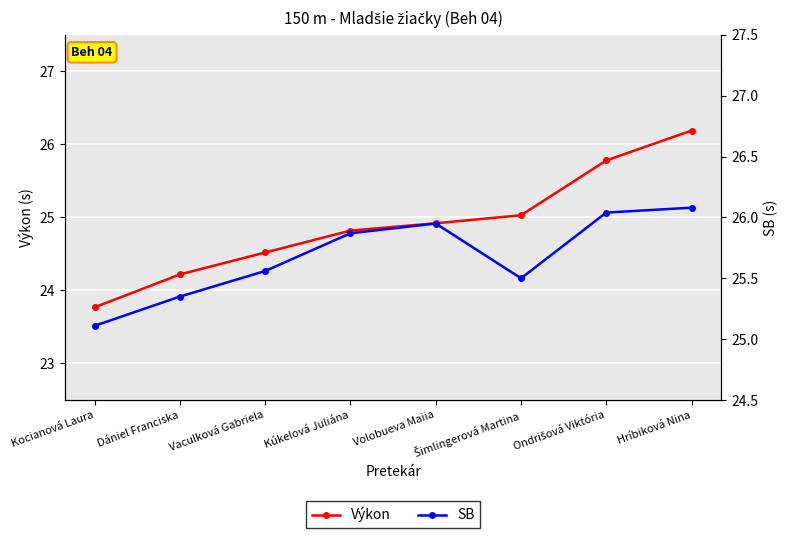

Does the chart display data point markers on the line(s)?

Yes